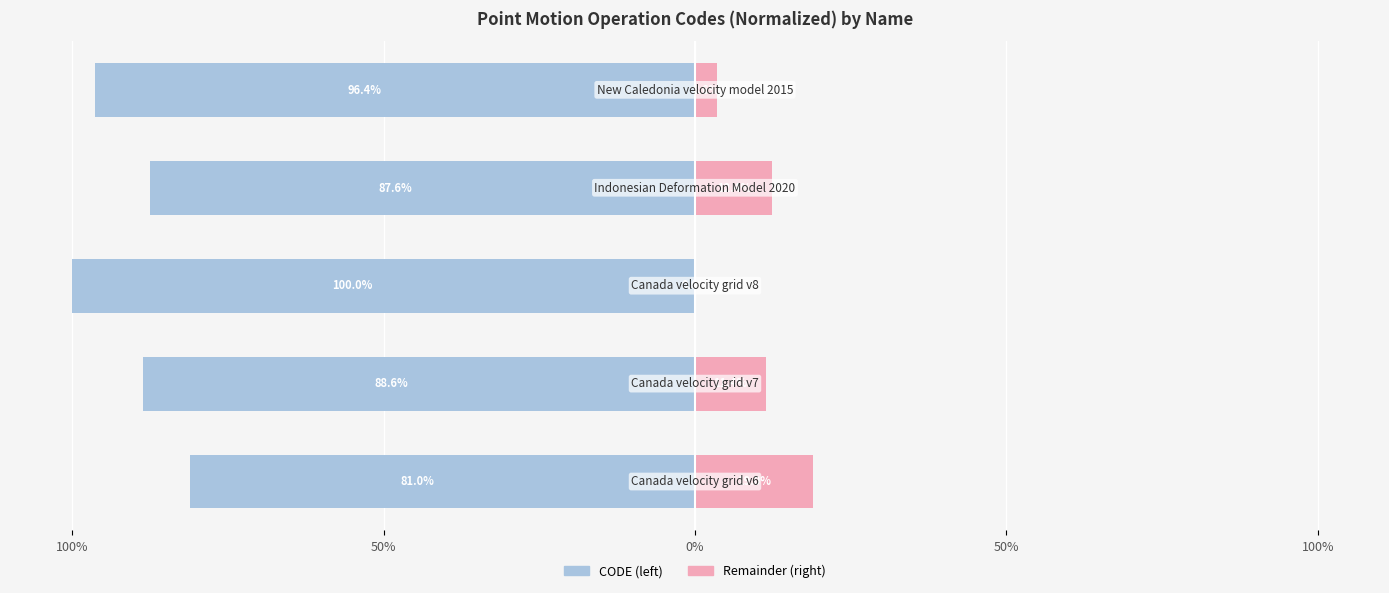

What is the sum of the CODE (normalized left) values at 0% and 50%?

-188.6